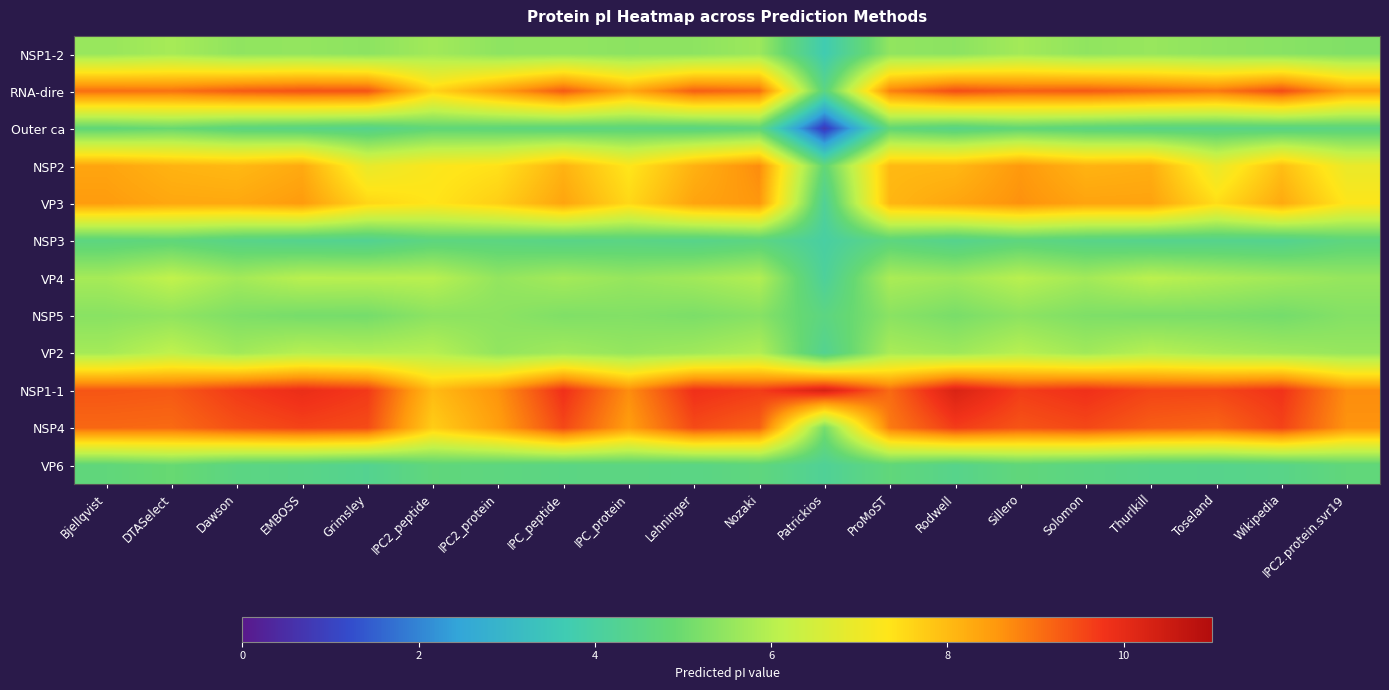

Rank the series by their maximum value, from highest to lowest.

NSP1-1, NSP4, RNA-dire, NSP2, VP3, VP4, VP2, NSP1-2, NSP5, Outer ca, VP6, NSP3